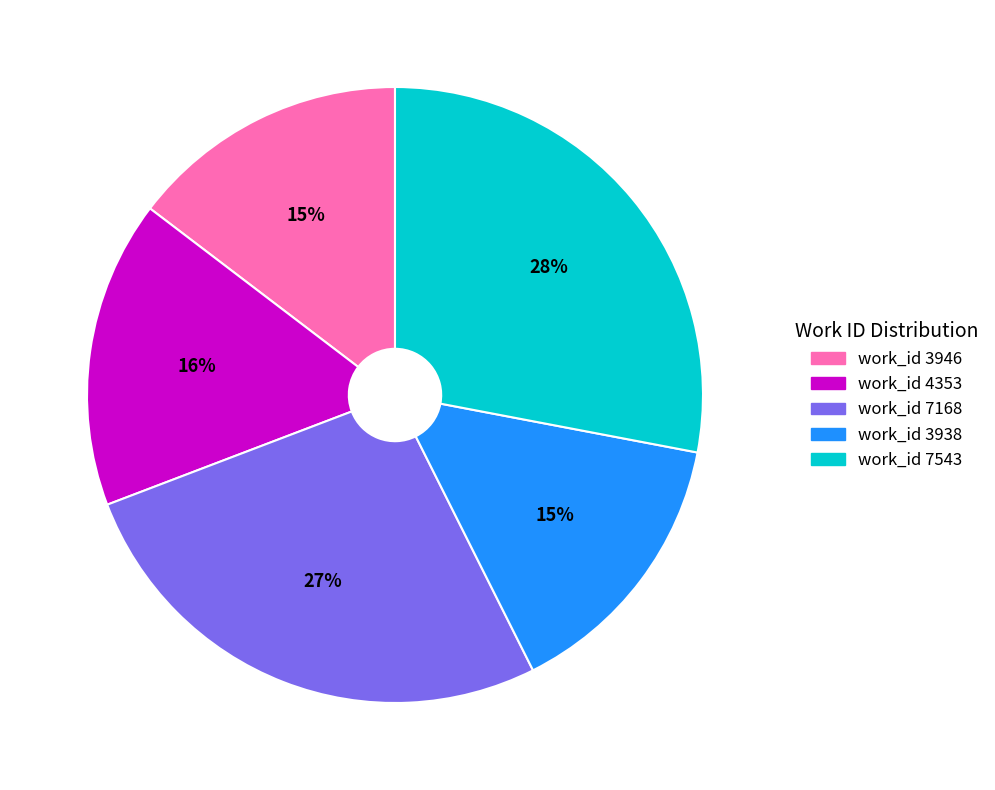

The work_id 3938 slice represents 3% of the pie. True or false?

False